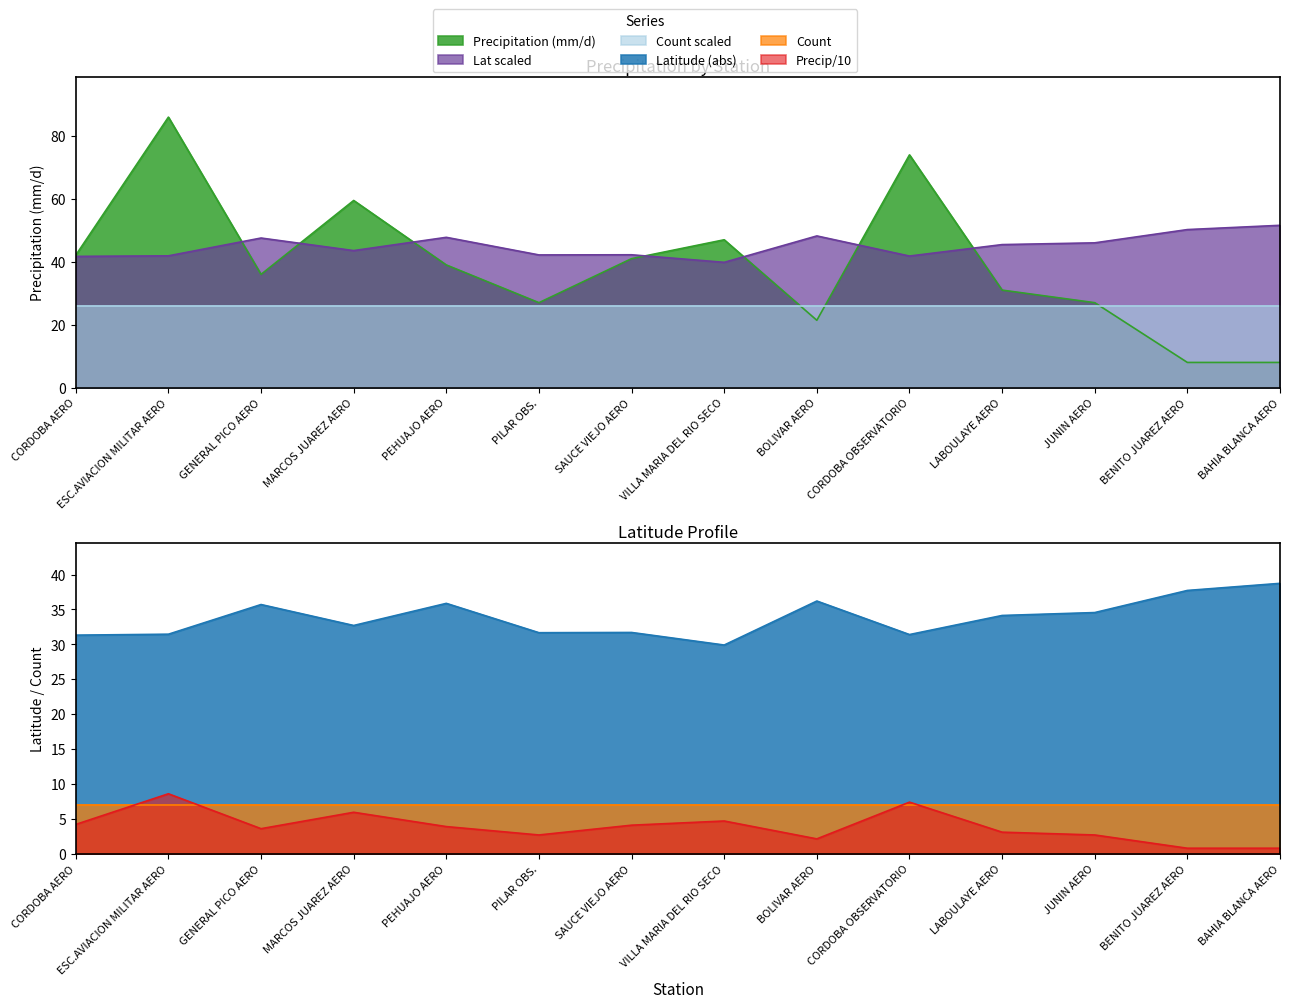

Rank the categories by Precipitation (mm/d) value from highest to lowest.

ESC.AVIACION MILITAR AERO, CORDOBA OBSERVATORIO, MARCOS JUAREZ AERO, VILLA MARIA DEL RIO SECO, CORDOBA AERO, SAUCE VIEJO AERO, PEHUAJO AERO, GENERAL PICO AERO, LABOULAYE AERO, PILAR OBS., JUNIN AERO, BOLIVAR AERO, BENITO JUAREZ AERO, BAHIA BLANCA AERO